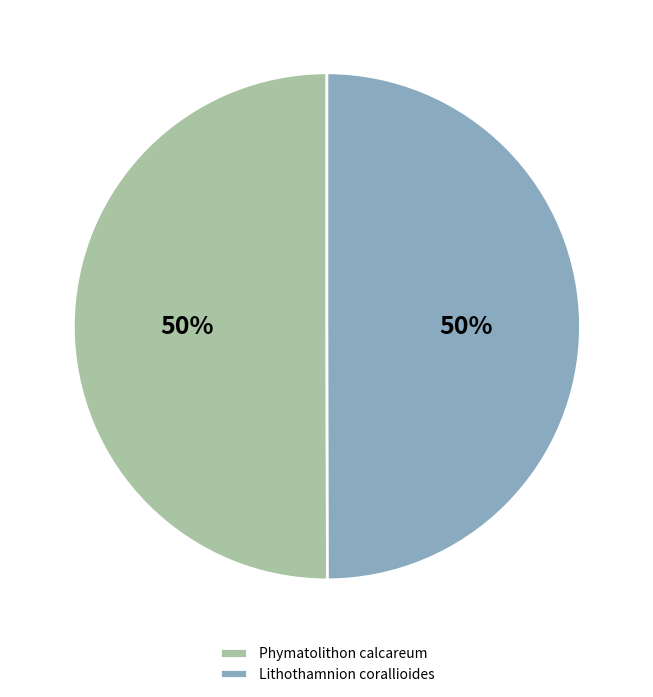

Count the number of slices in the pie.

2